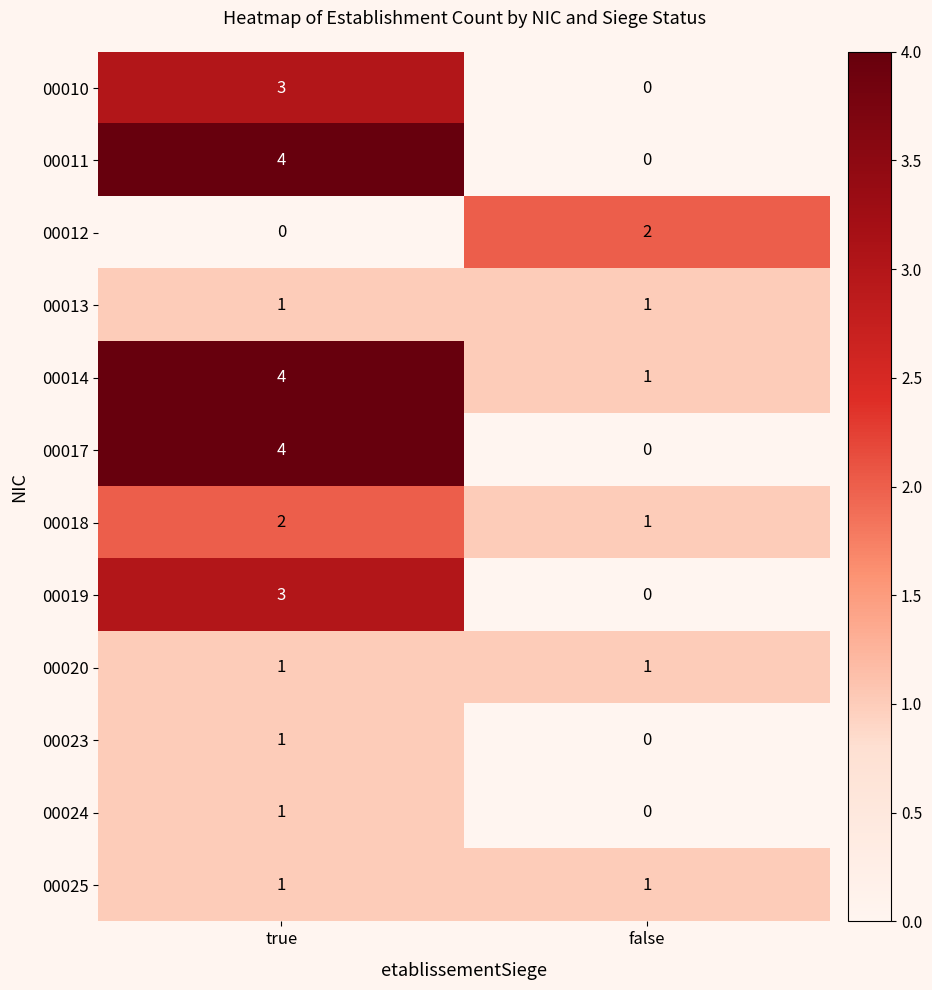

What is the sum of all 00019 values?

3